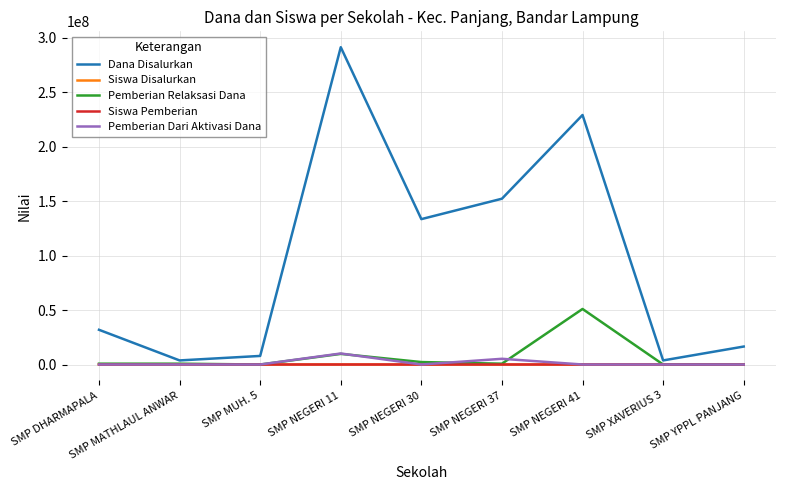

At which category is the sum across all series the highest?

SMP NEGERI 11